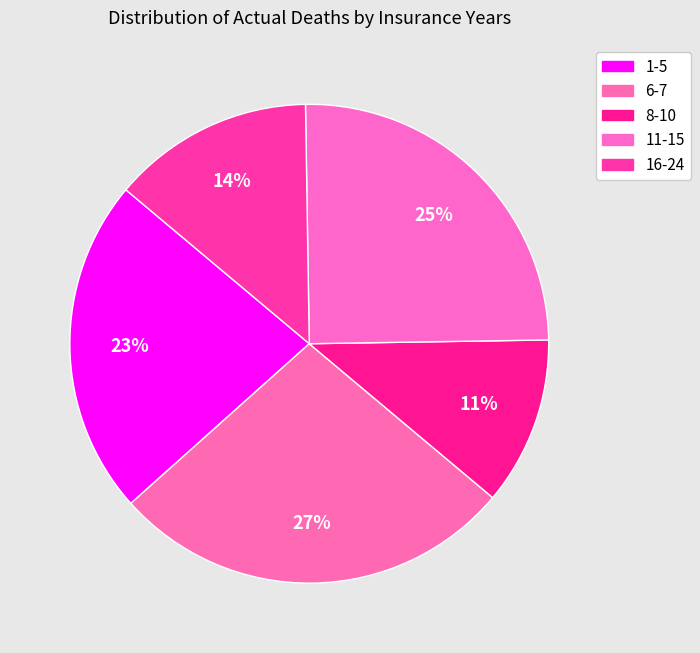

Rank the categories by value from highest to lowest.

6-7, 11-15, 1-5, 16-24, 8-10